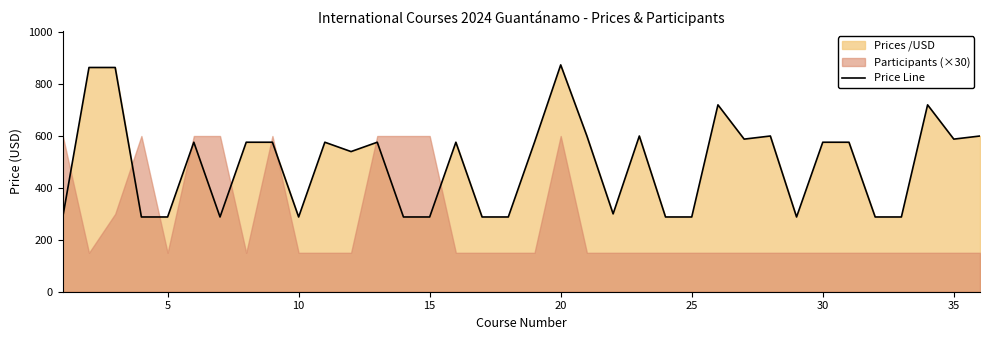

The value of Price Line at 15 is 76. True or false?

False